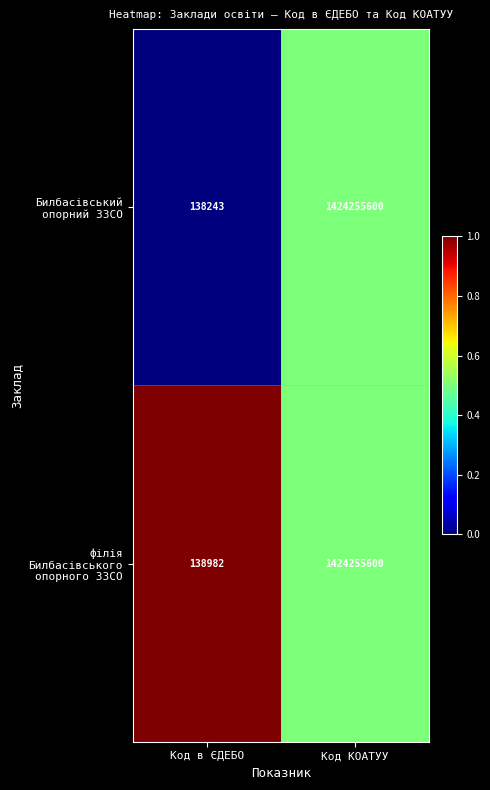

At which category is the sum across all series the highest?

Код КОАТУУ